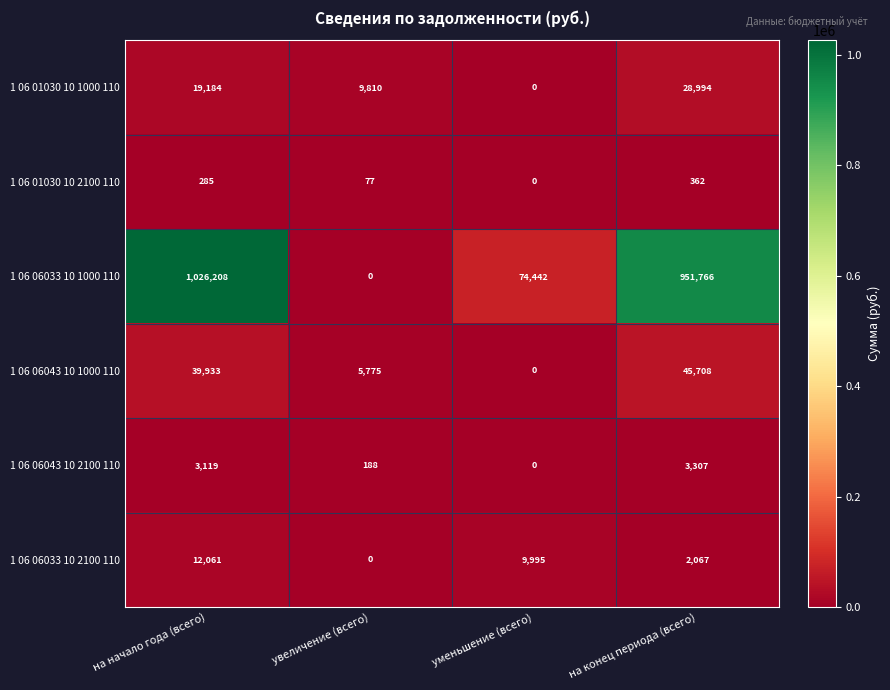

How many series are shown in this chart?

6